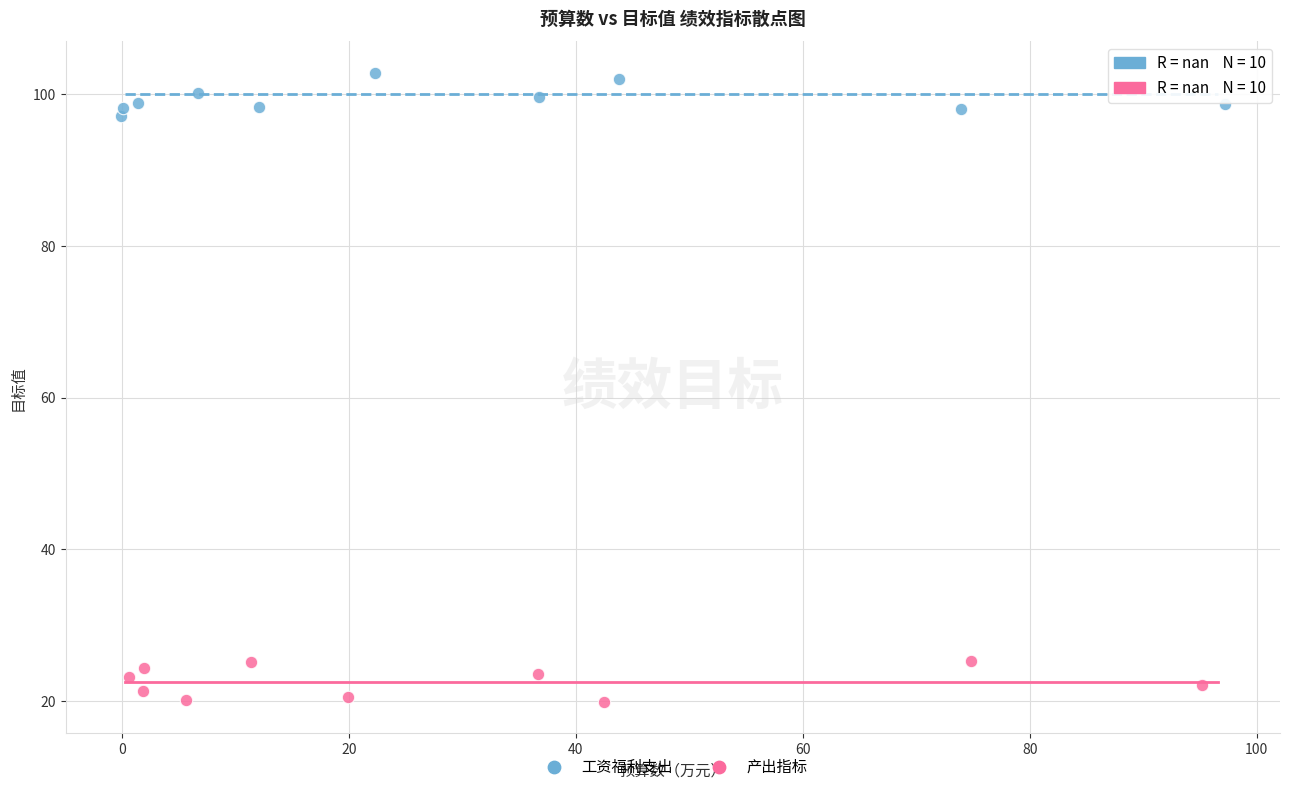

Which series contains the highest Y value?

工资福利支出